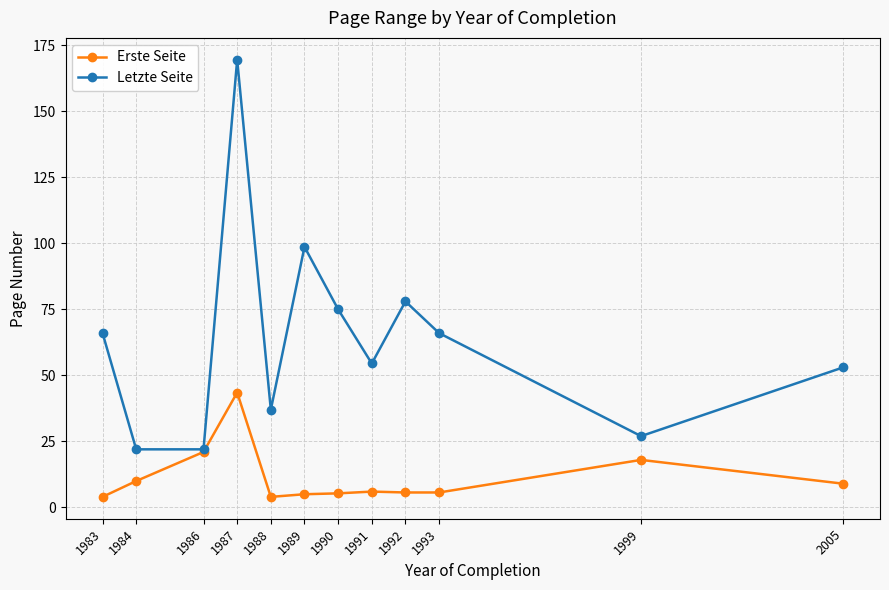

Which series has the widest spread of values?

Letzte Seite